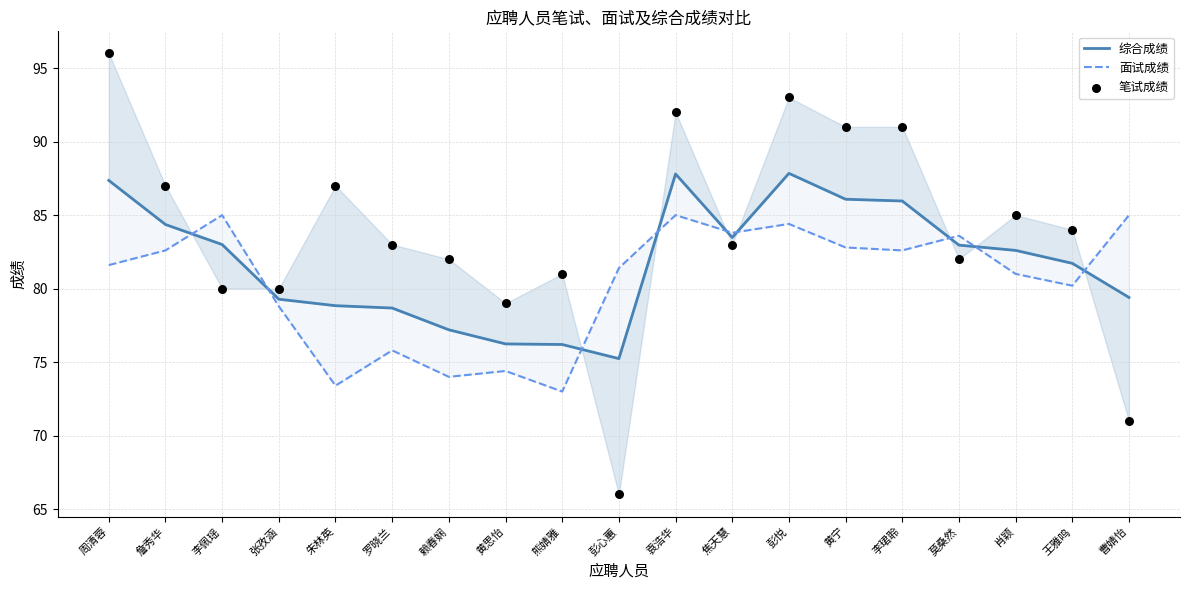

Which series contains the highest Y value?

笔试成绩